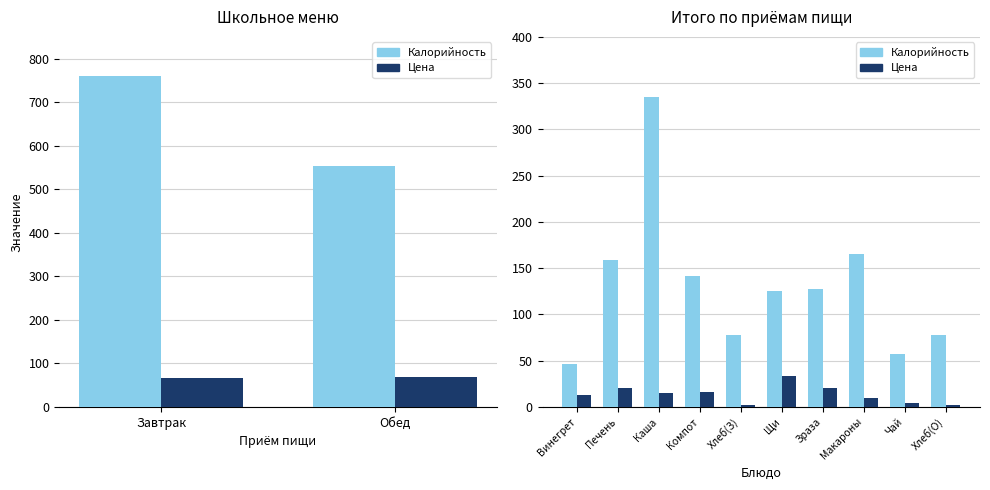

The Цена series shows 16.0 at Компот. True or false?

True